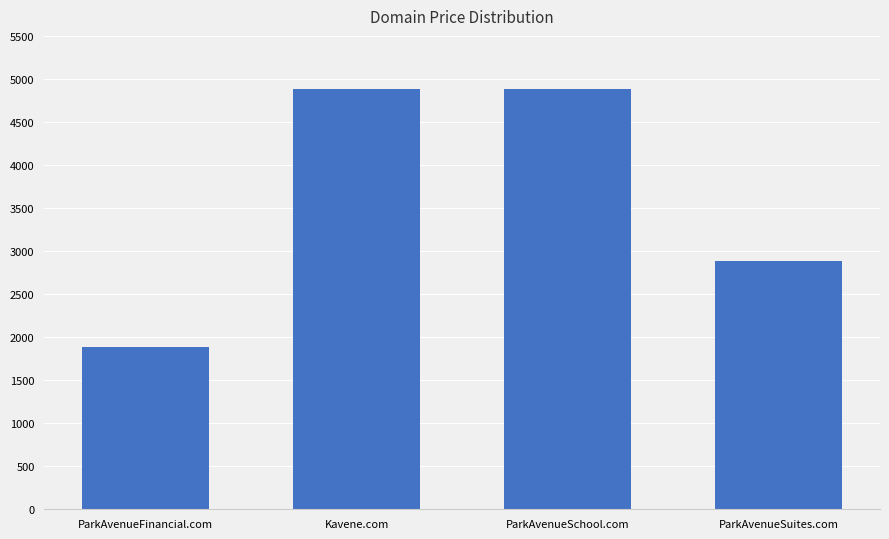

What is the sum of all values?

14552